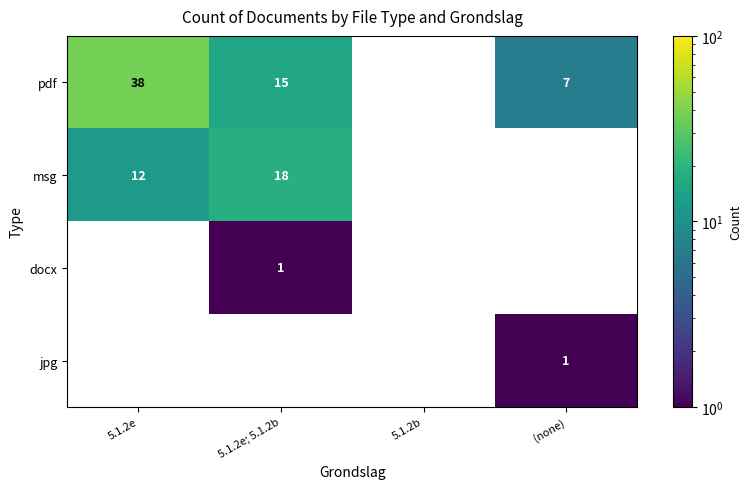

True or false: pdf has a value of 3 at 5.1.2e; 5.1.2b.

False